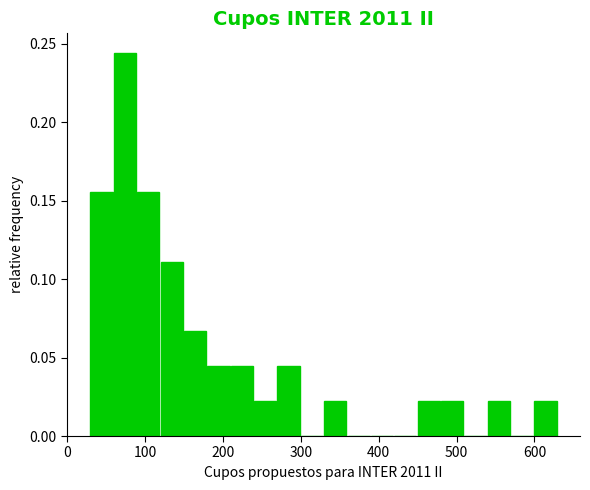

Read against the x-axis, roughly where is the centre of the tallest bar?

70